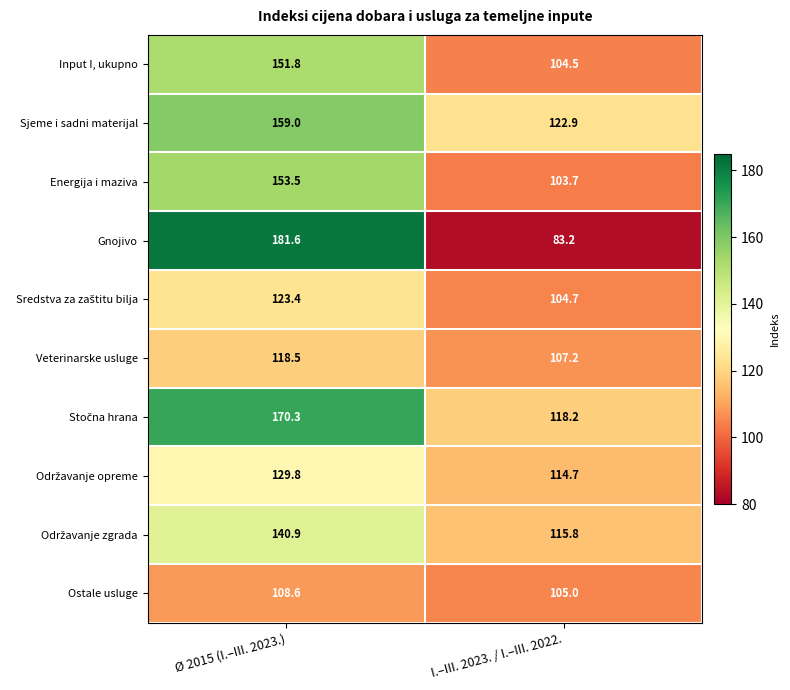

Which series has the widest spread of values?

Gnojivo